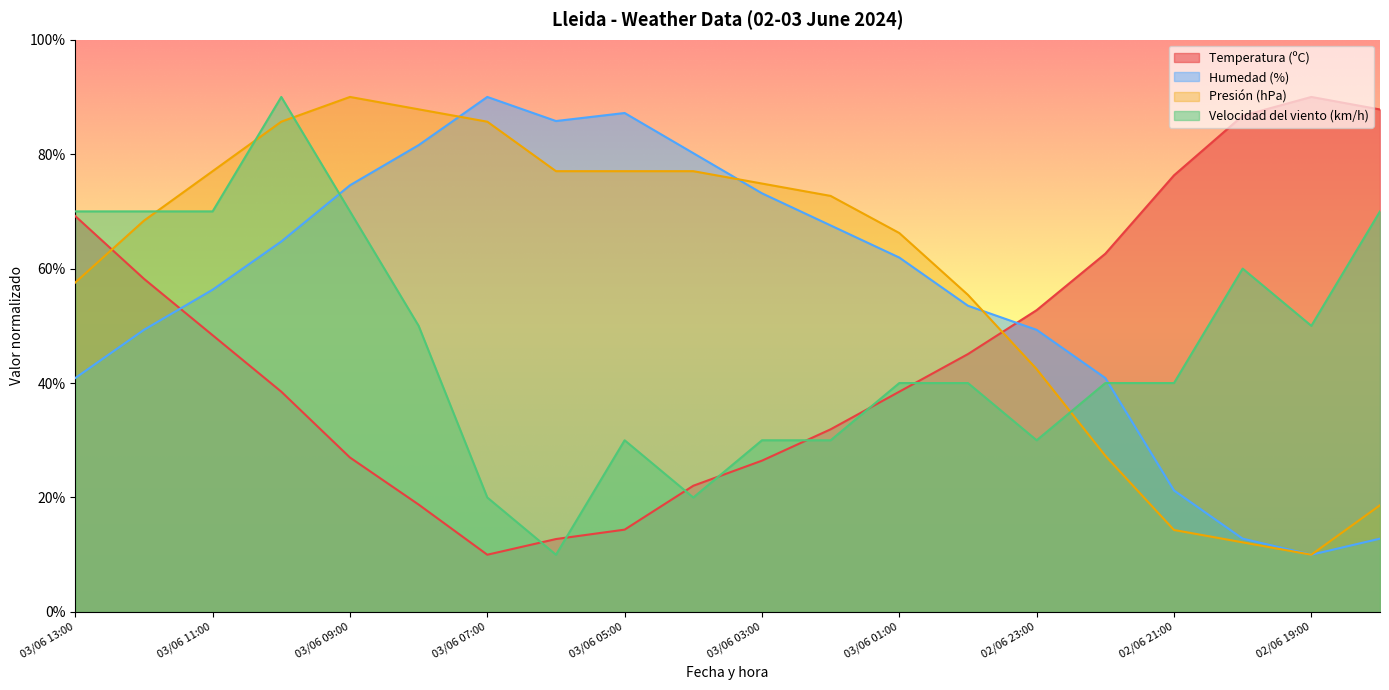

At which category does Velocidad del viento (km/h) reach its first local peak?

03/06 10:00